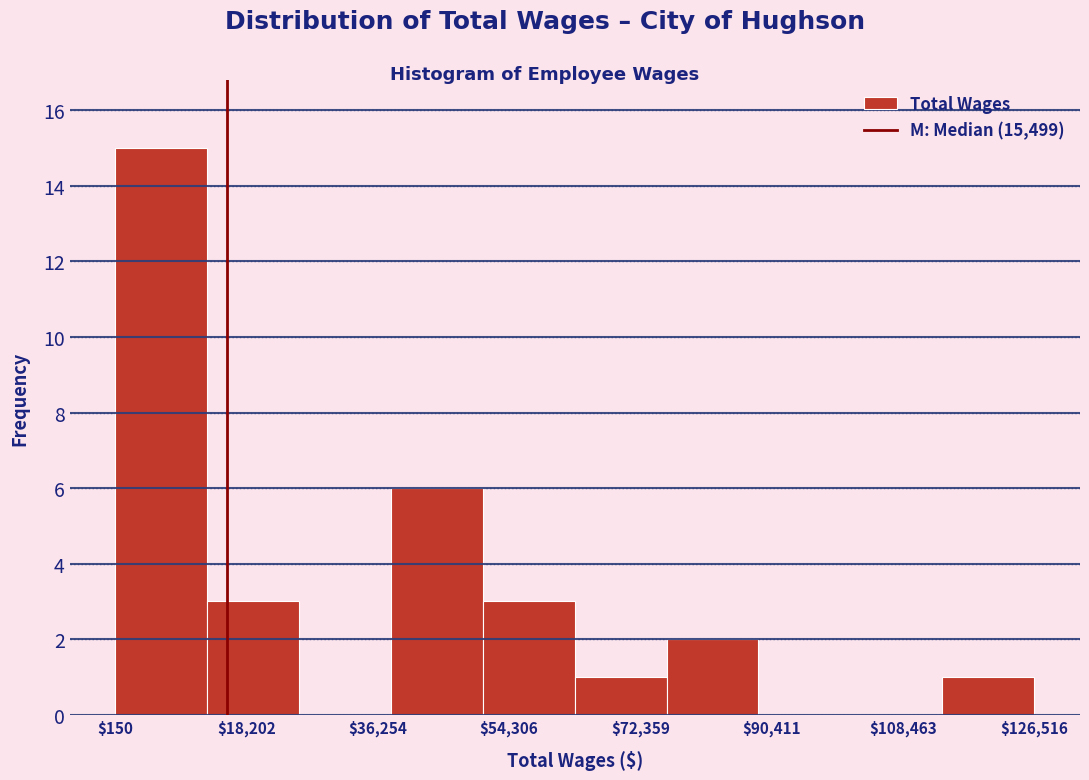

Reading left to right, list every bar in this chart as the range it spans on the x-axis followed by its height. Neither the bar edges nor the heights are printed on the chart, so give them approximately, as read against the axes.

0 to 12000: 15
12000 to 26000: 3
26000 to 38000: 0
38000 to 50000: 6
50000 to 64000: 3
64000 to 76000: 1
76000 to 88000: 2
88000 to 102000: 0
102000 to 114000: 0
114000 to 126000: 1